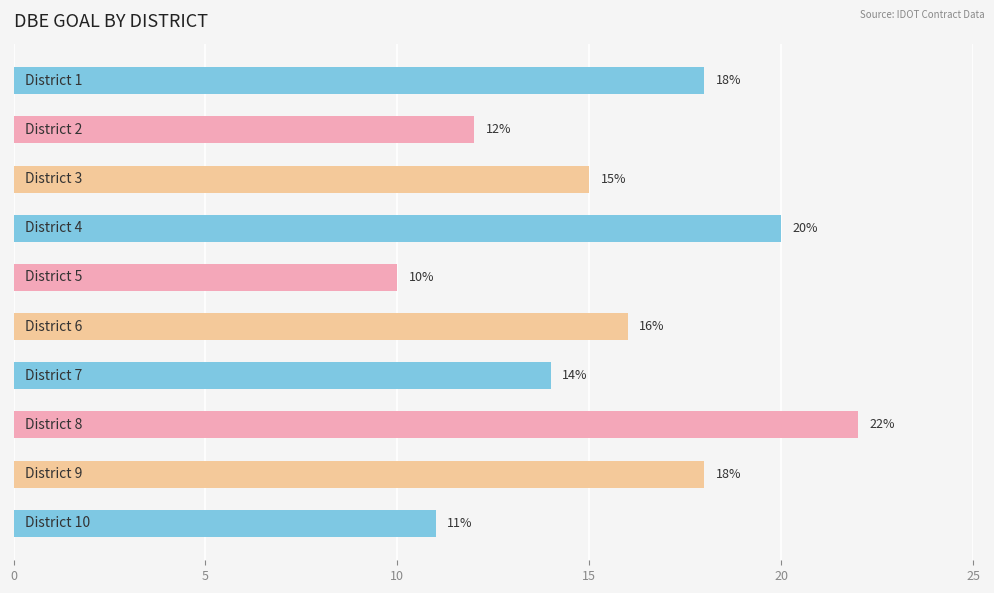

What is the difference between the maximum and second lowest values?

11